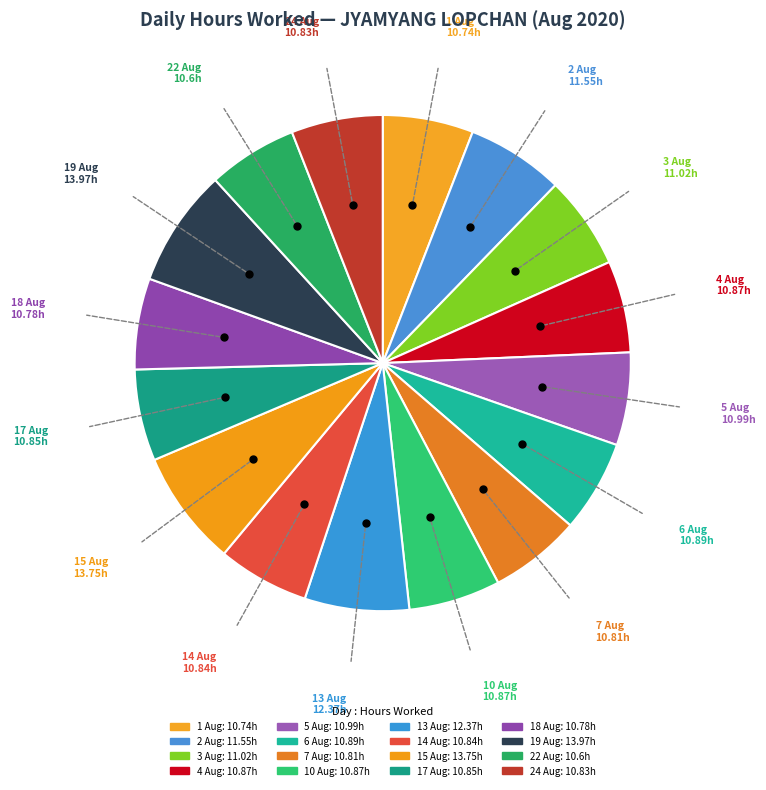

Count the number of slices in the pie.

16